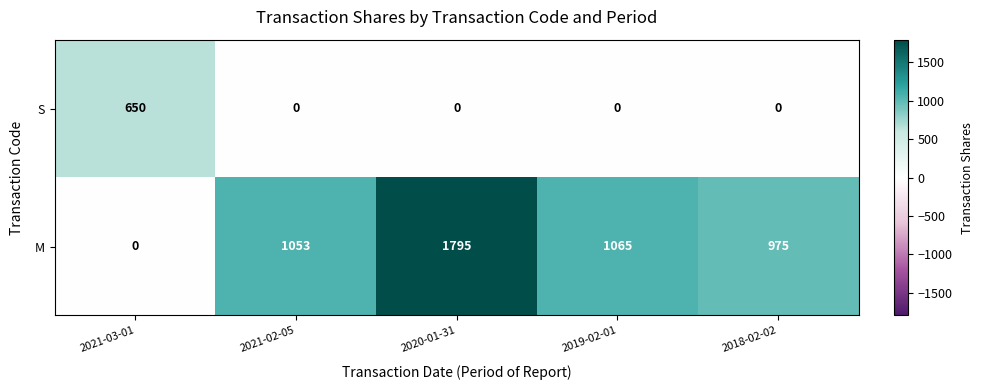

Which series has the largest range (max minus min)?

M